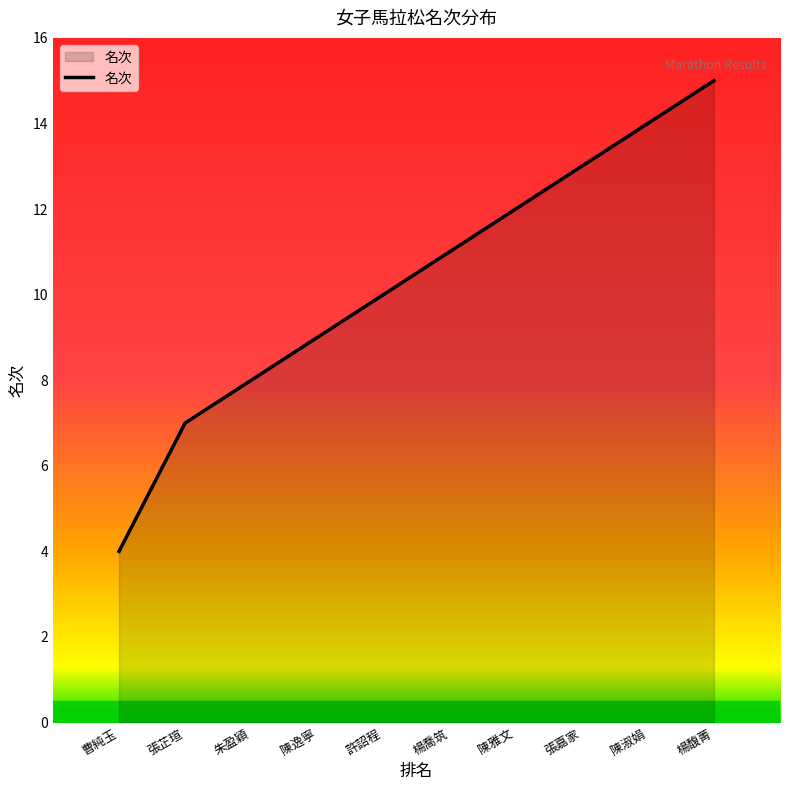

What is the change in value from 朱盈穎 to 陳淑娟?

+6